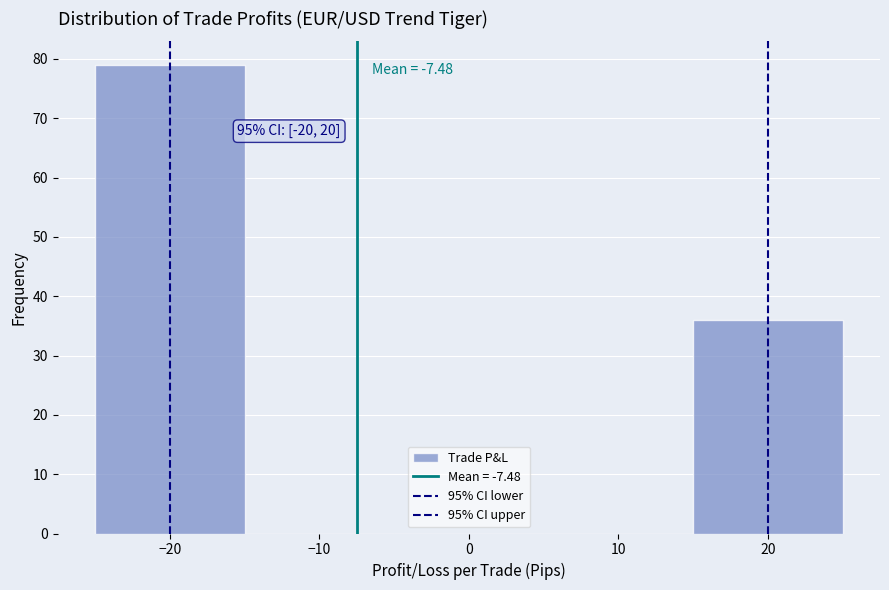

Over which range of the x-axis is the bar tallest?

-25 to -15